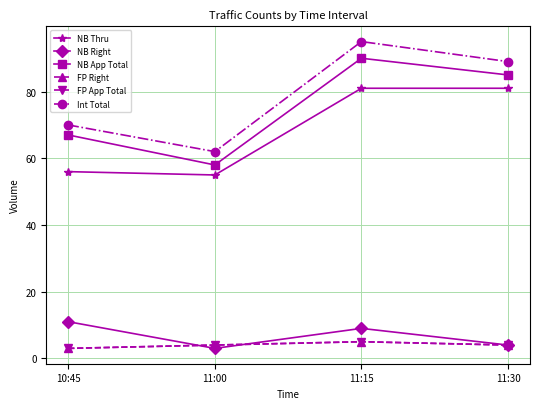

How many lines are shown in the chart?

6